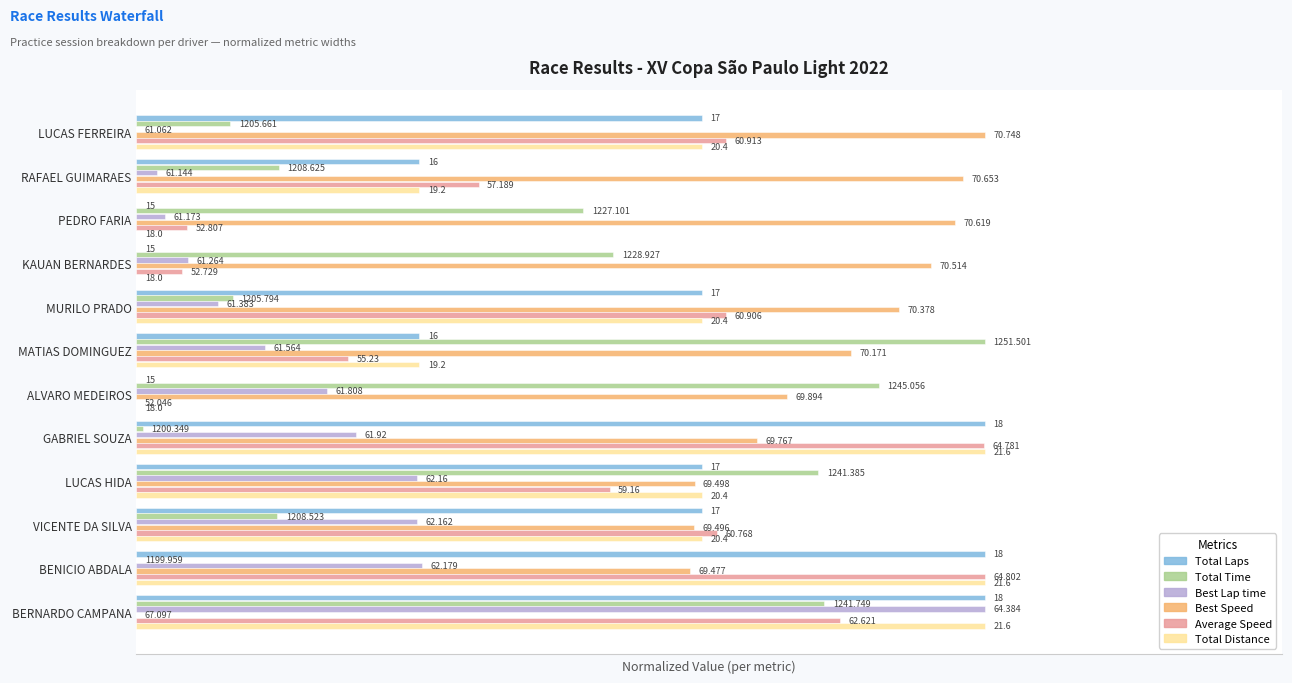

What are all the series names shown in the legend?

Total Laps, Total Time, Best Lap time, Best Speed, Average Speed, Total Distance